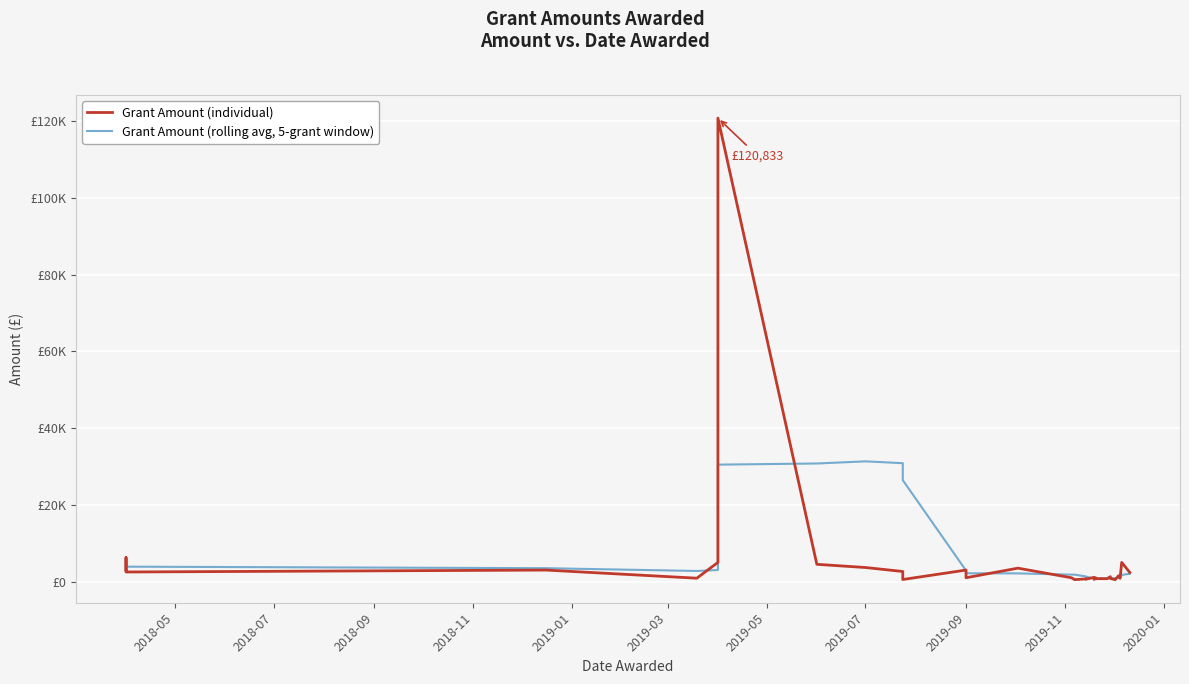

Where does the Grant Amount (rolling avg, 5-grant window) series first go above 2134?

2018-05